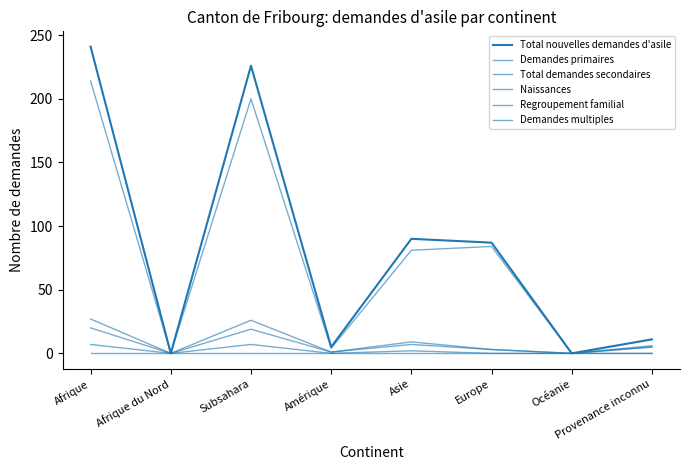

True or false: Total demandes secondaires and Naissances cross at least once.

False